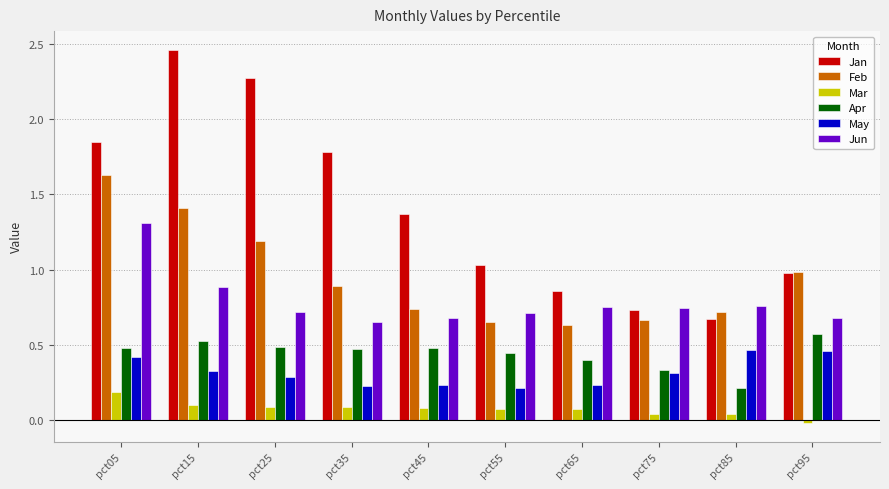

At which label does Jun reach its peak?

pct05